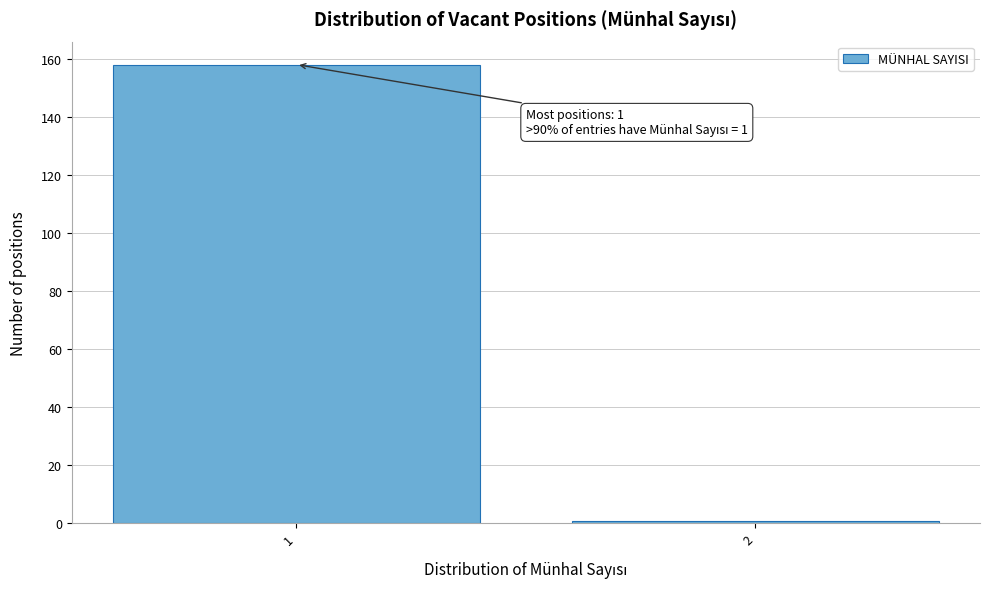

Reading right to left, what are all the values shown in this chart?

2=1	1=158